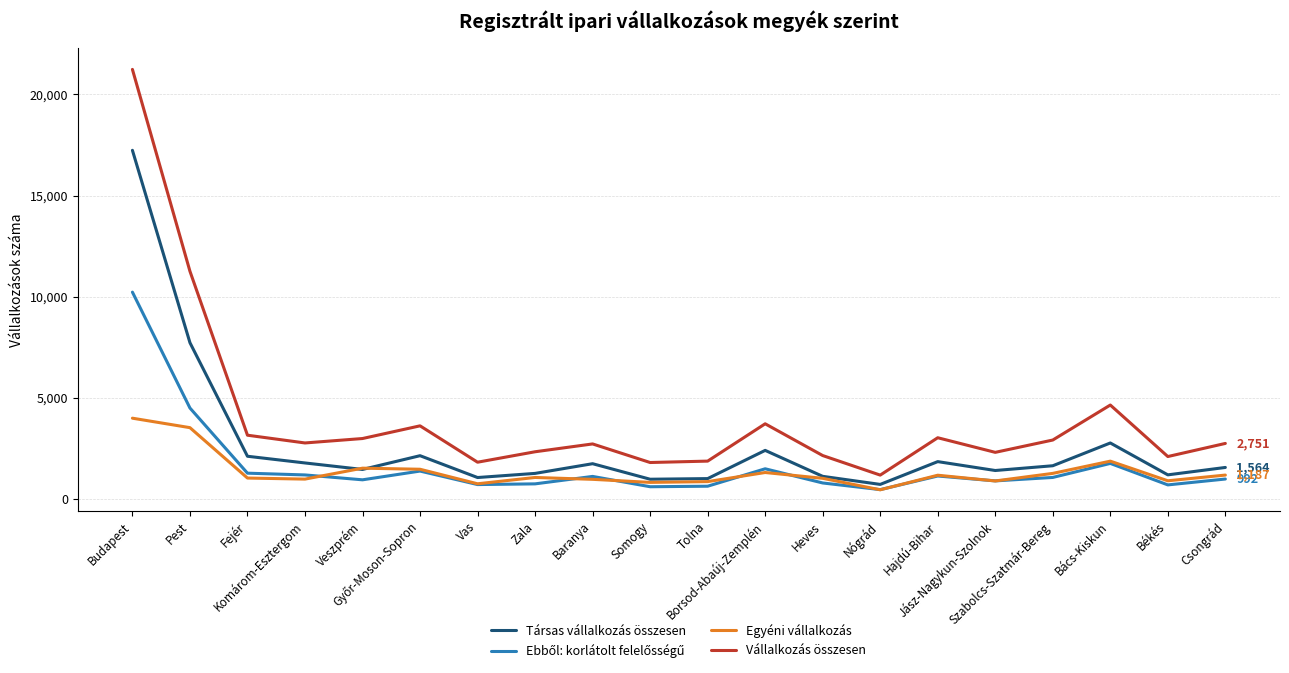

Which series has the widest spread of values?

Vállalkozás összesen